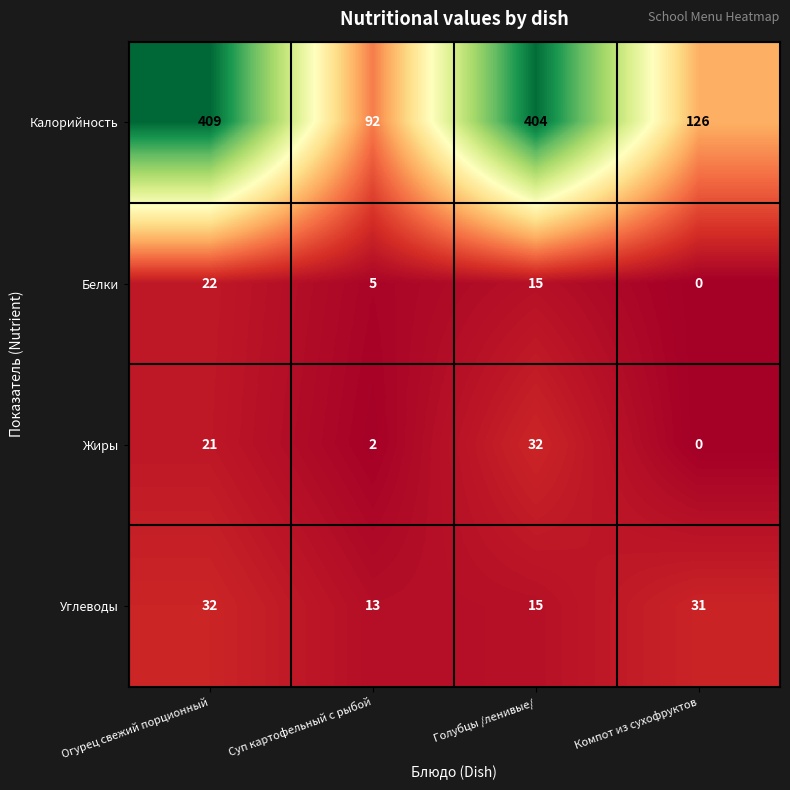

What is the sum of the Калорийность values at Компот из сухофруктов and Суп картофельный с рыбой?

218